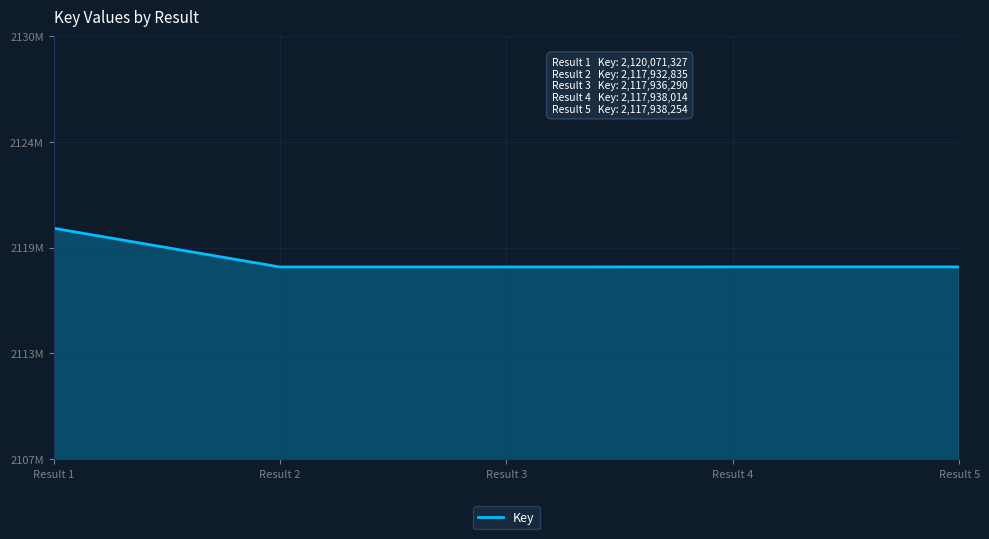

Which label corresponds to the largest value in the chart?

Result 1